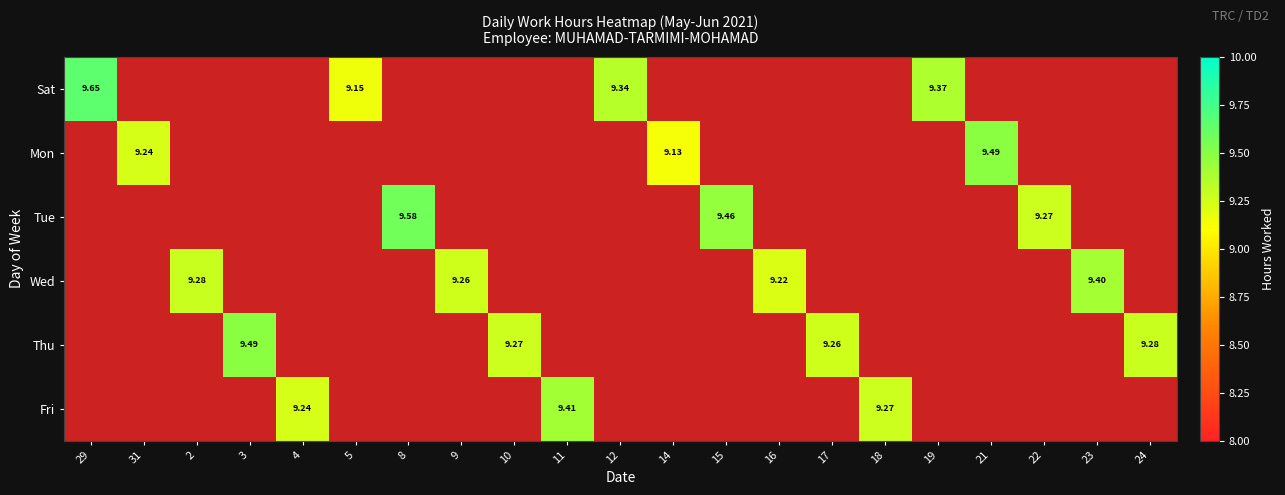

How many values in the Mon series exceed 0?

3